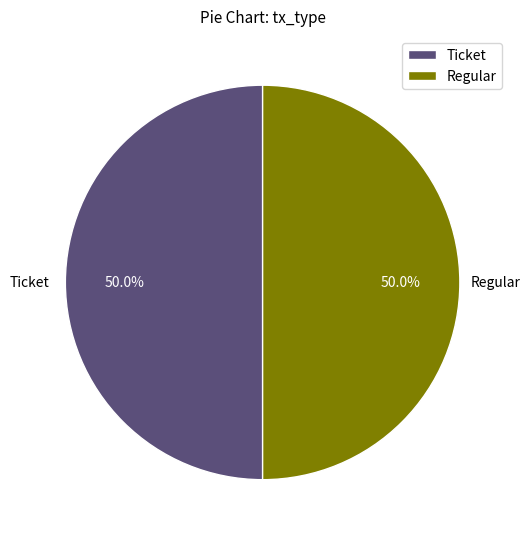

To the nearest percent, what is the average slice percentage?

50%